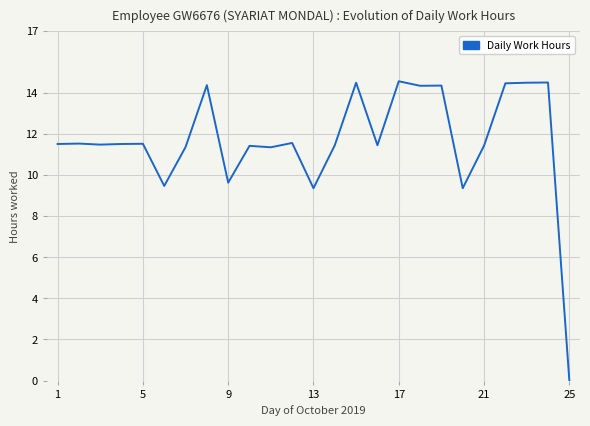

How many values exceed 11?

20